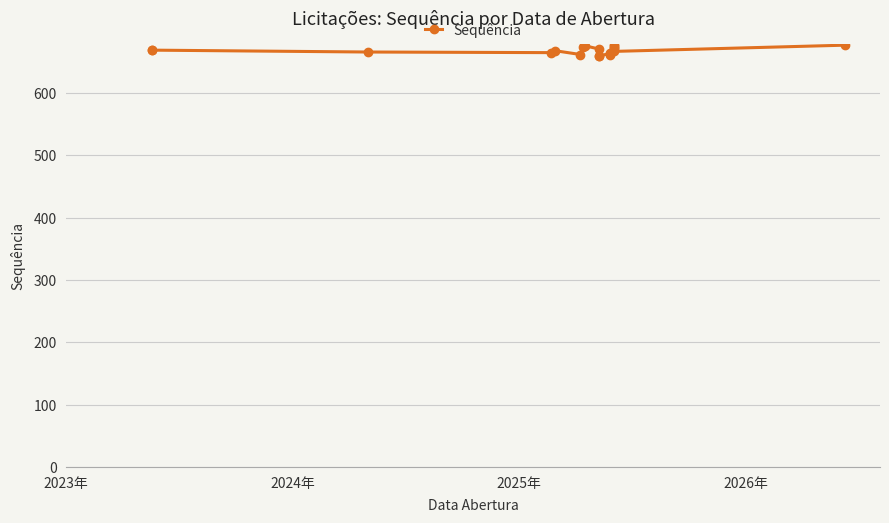

How many lines are shown in the chart?

1